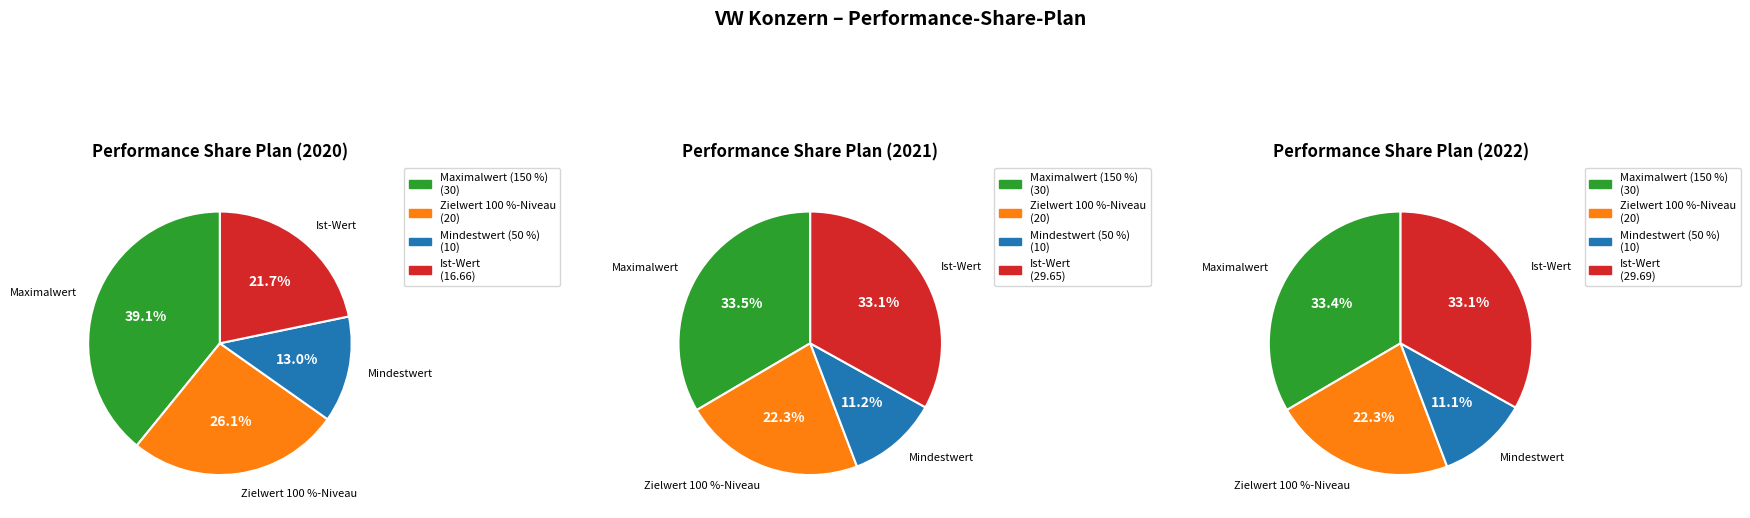

What is the largest slice in the pie chart?

2020